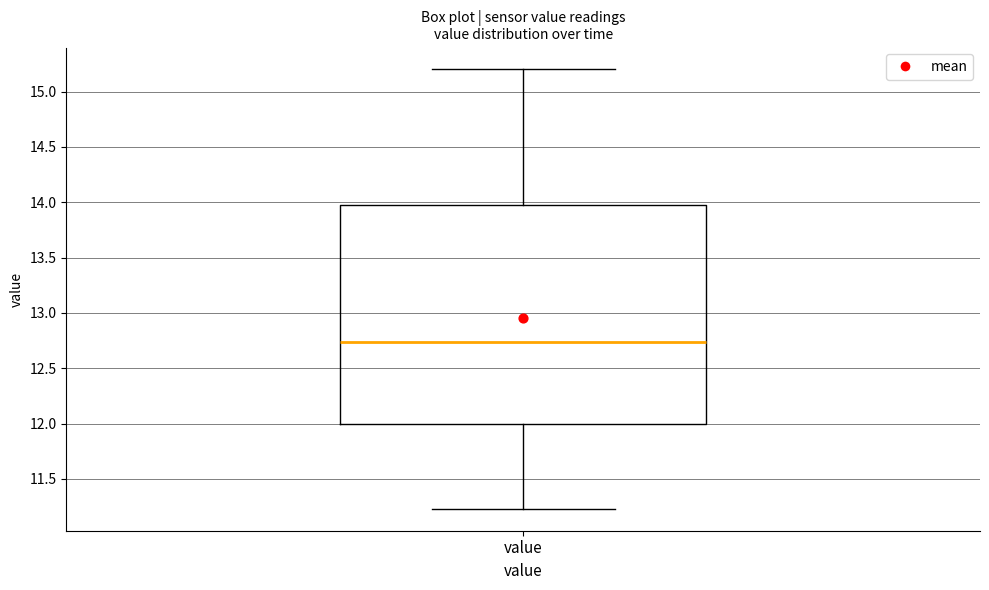

Read this box plot against the y-axis: the position of the median line, the range covered by the box, and the ends of both whiskers. The values are not printed on the chart, so give them approximately, as read against the axis.

median 12.75, box 12.00 to 14.00, whiskers 11.25 to 15.20